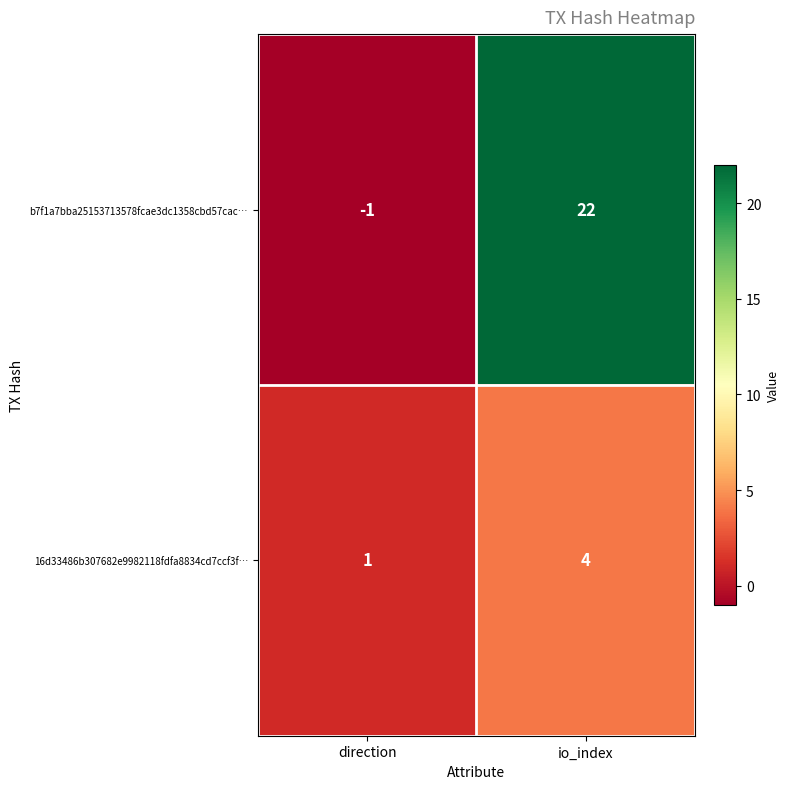

Where is 16d33486b307682e9982118fdfa8834cd7ccf3f… nearest to the value 2?

direction